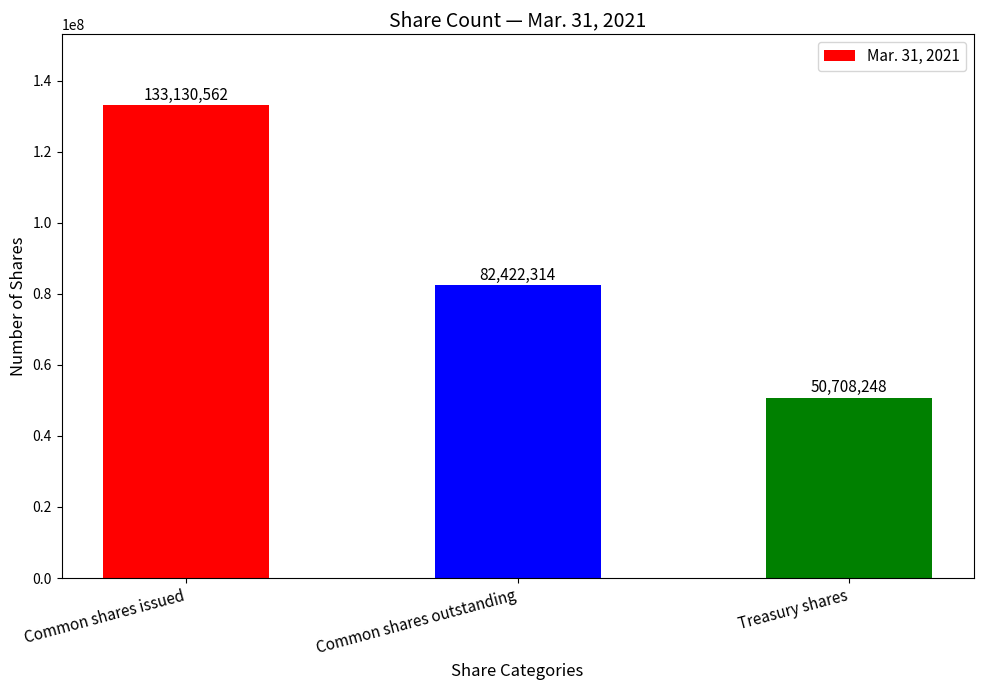

Does the chart contain stacked bars?

No